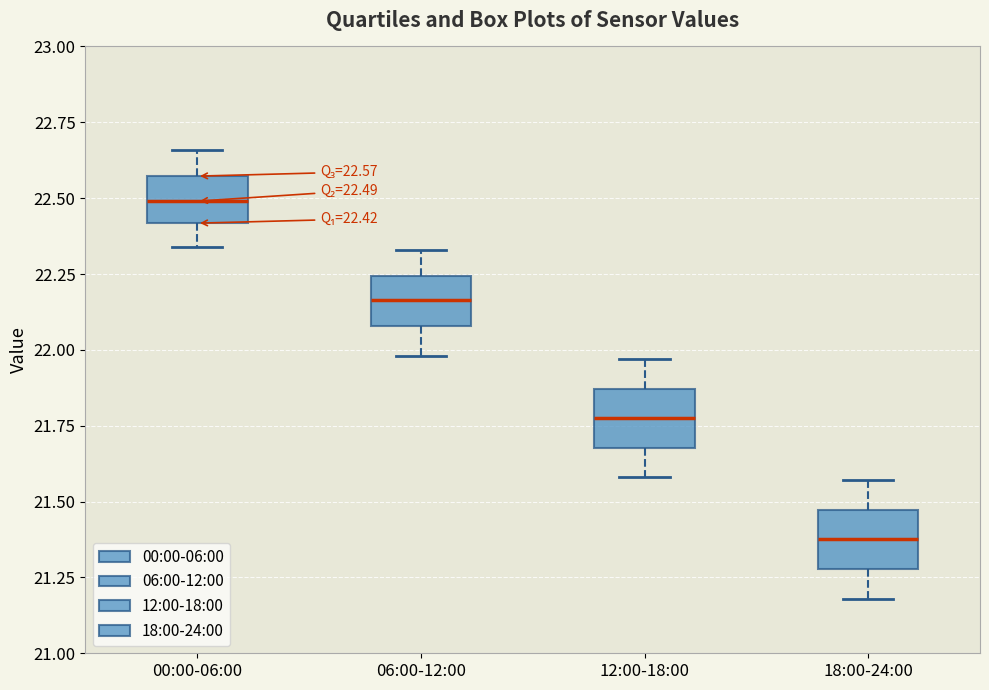

Which box has the highest median line?

00:00-06:00